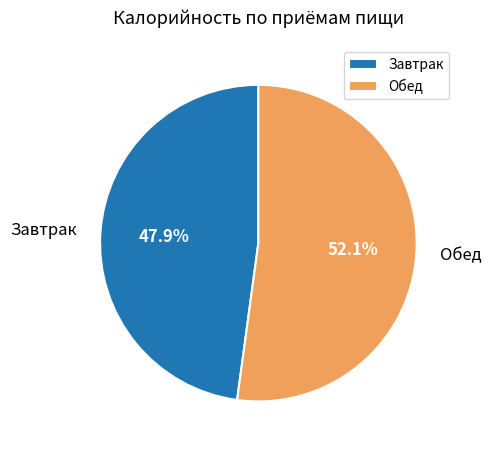

To the nearest percent, what is the average slice percentage?

50%